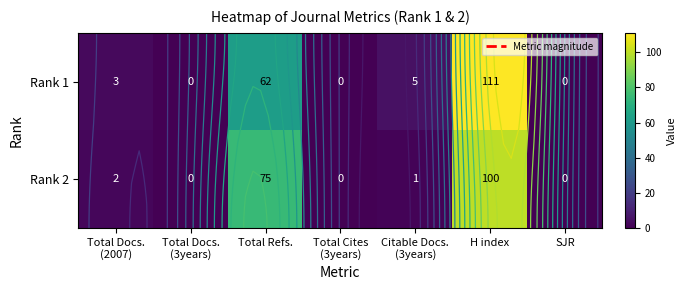

Is the value of Rank 1 at Total Docs. (2007) greater than the value of Rank 2 at Citable Docs. (3years)?

Yes